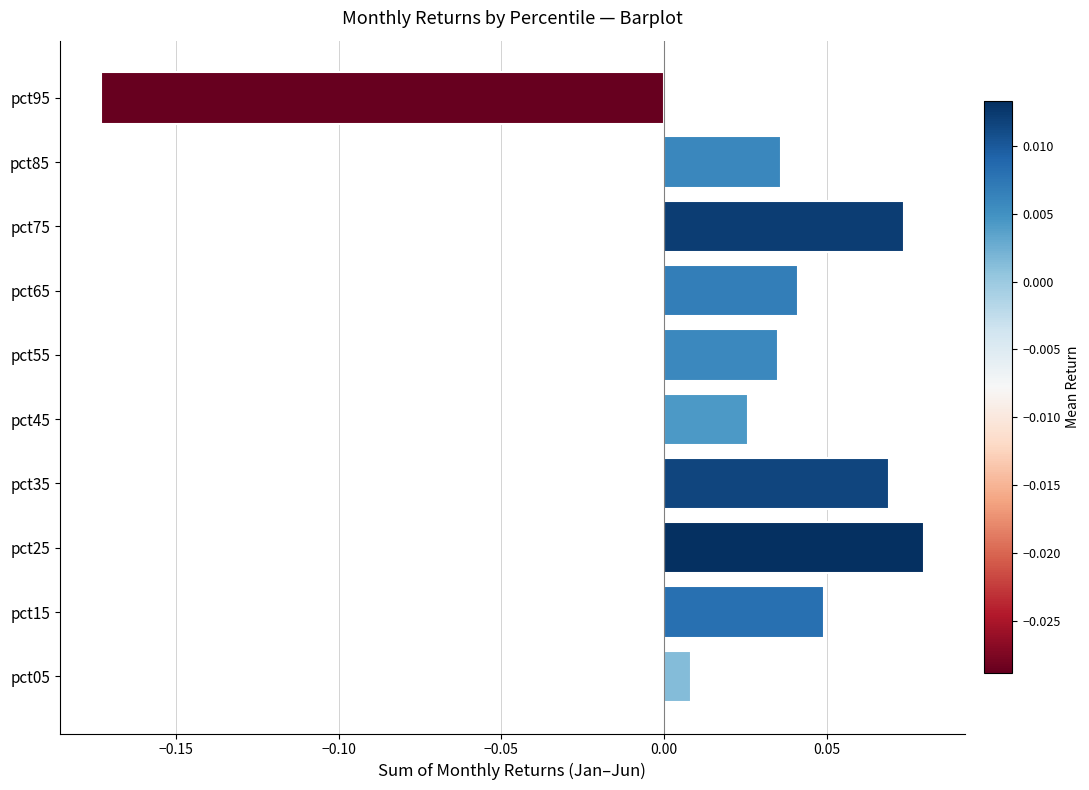

Does the chart contain any negative values?

Yes